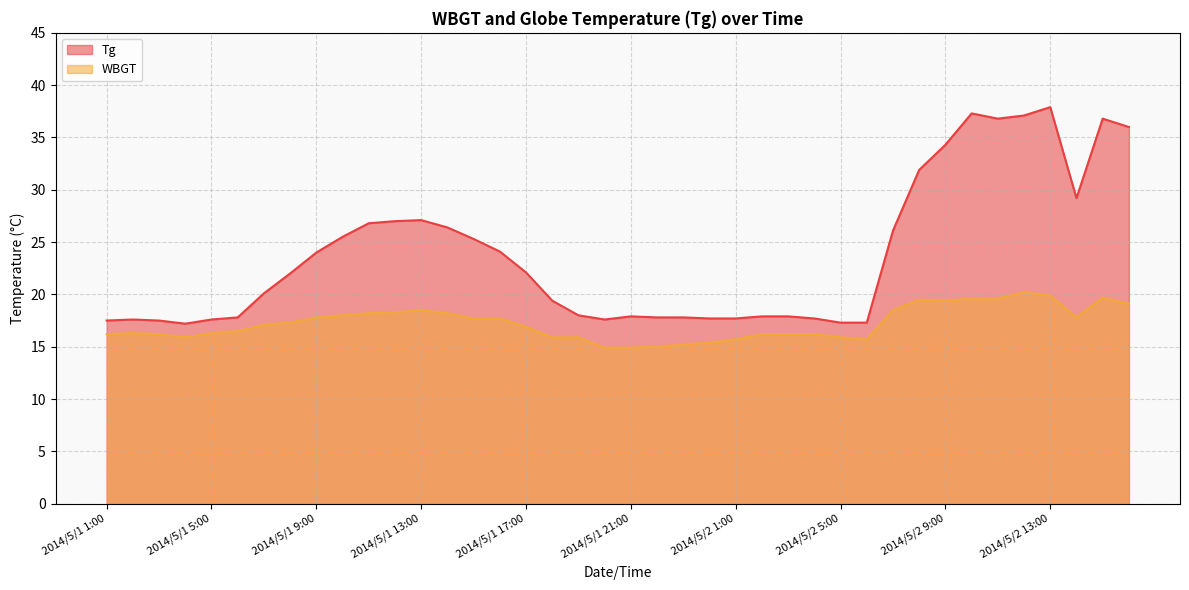

Does the chart display data point markers on the line(s)?

No